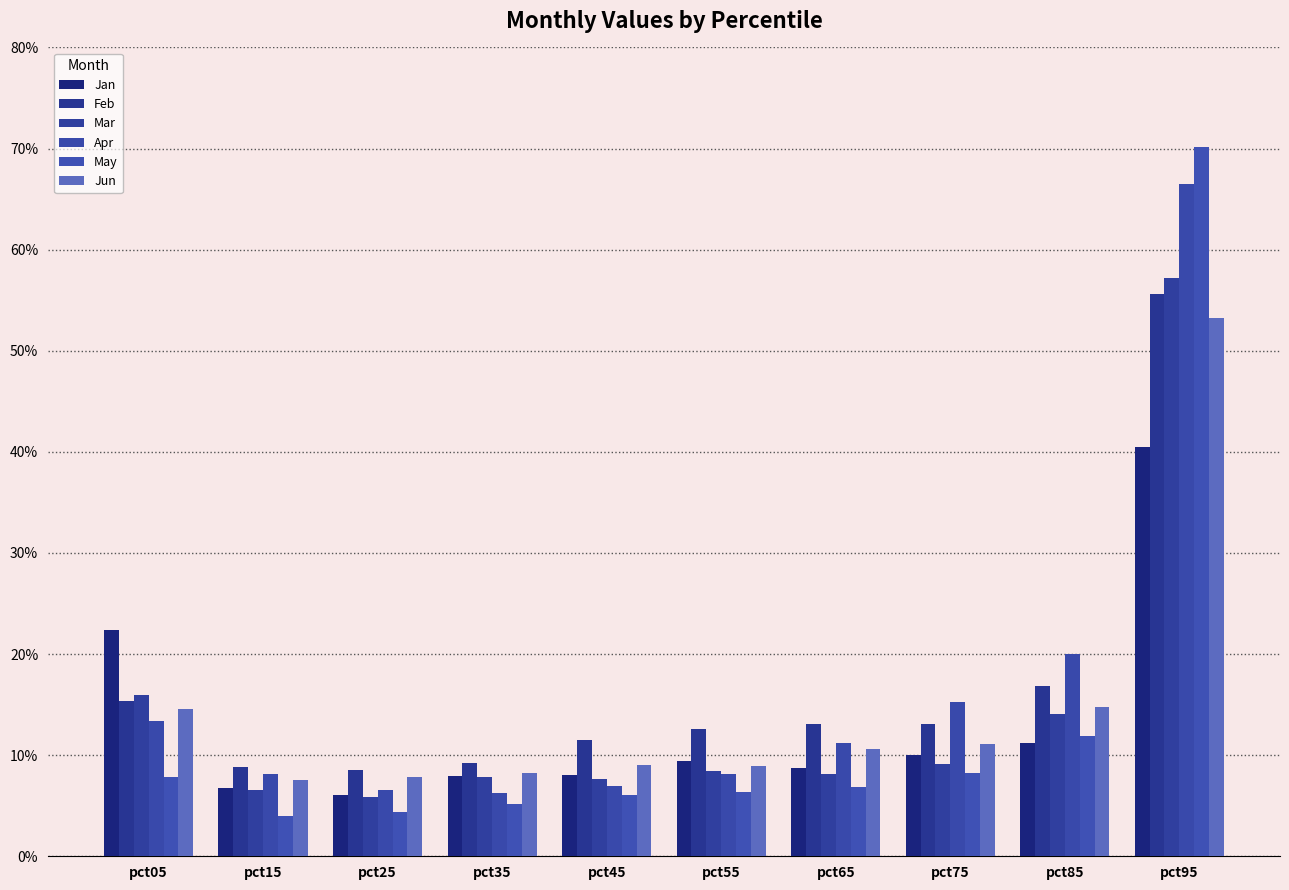

Reading left to right, what are all the values shown in this chart?

Jan: pct05=0.2	pct15=0.1	pct25=0.1	pct35=0.1	pct45=0.1	pct55=0.1	pct65=0.1	pct75=0.1	pct85=0.1	pct95=0.4
Feb: pct05=0.2	pct15=0.1	pct25=0.1	pct35=0.1	pct45=0.1	pct55=0.1	pct65=0.1	pct75=0.1	pct85=0.2	pct95=0.6
Mar: pct05=0.2	pct15=0.1	pct25=0.1	pct35=0.1	pct45=0.1	pct55=0.1	pct65=0.1	pct75=0.1	pct85=0.1	pct95=0.6
Apr: pct05=0.1	pct15=0.1	pct25=0.1	pct35=0.1	pct45=0.1	pct55=0.1	pct65=0.1	pct75=0.2	pct85=0.2	pct95=0.7
May: pct05=0.1	pct15=0.0	pct25=0.0	pct35=0.1	pct45=0.1	pct55=0.1	pct65=0.1	pct75=0.1	pct85=0.1	pct95=0.7
Jun: pct05=0.1	pct15=0.1	pct25=0.1	pct35=0.1	pct45=0.1	pct55=0.1	pct65=0.1	pct75=0.1	pct85=0.1	pct95=0.5